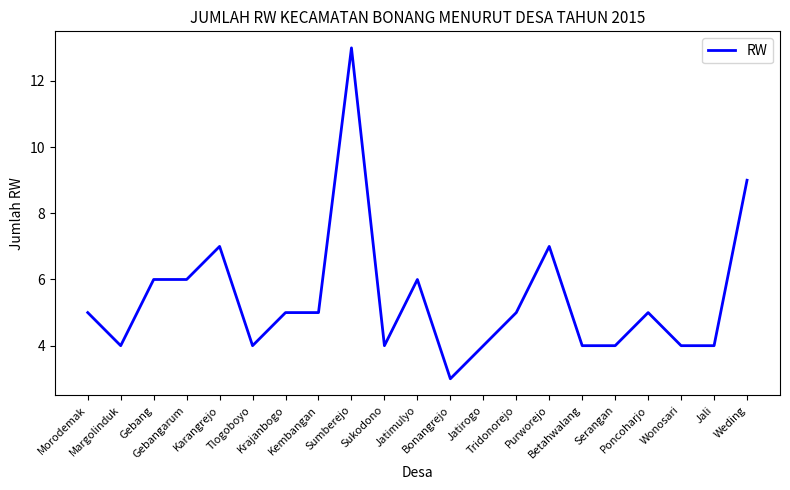

What is the difference between the maximum and minimum values?

10